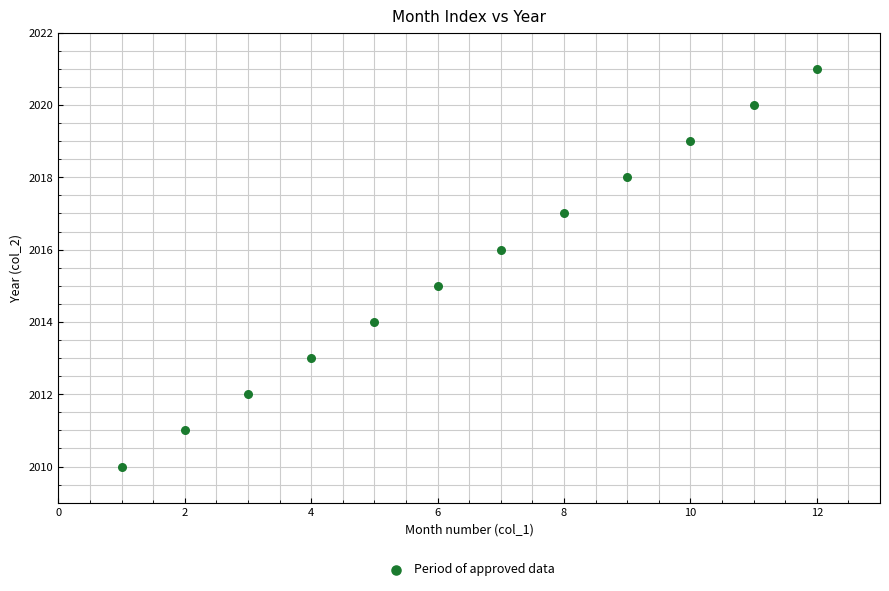

What is the average X value?

6